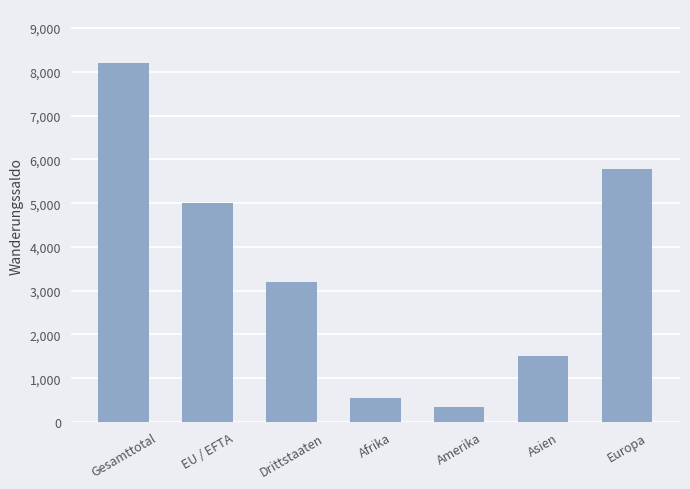

What is the sum of all values?

24579